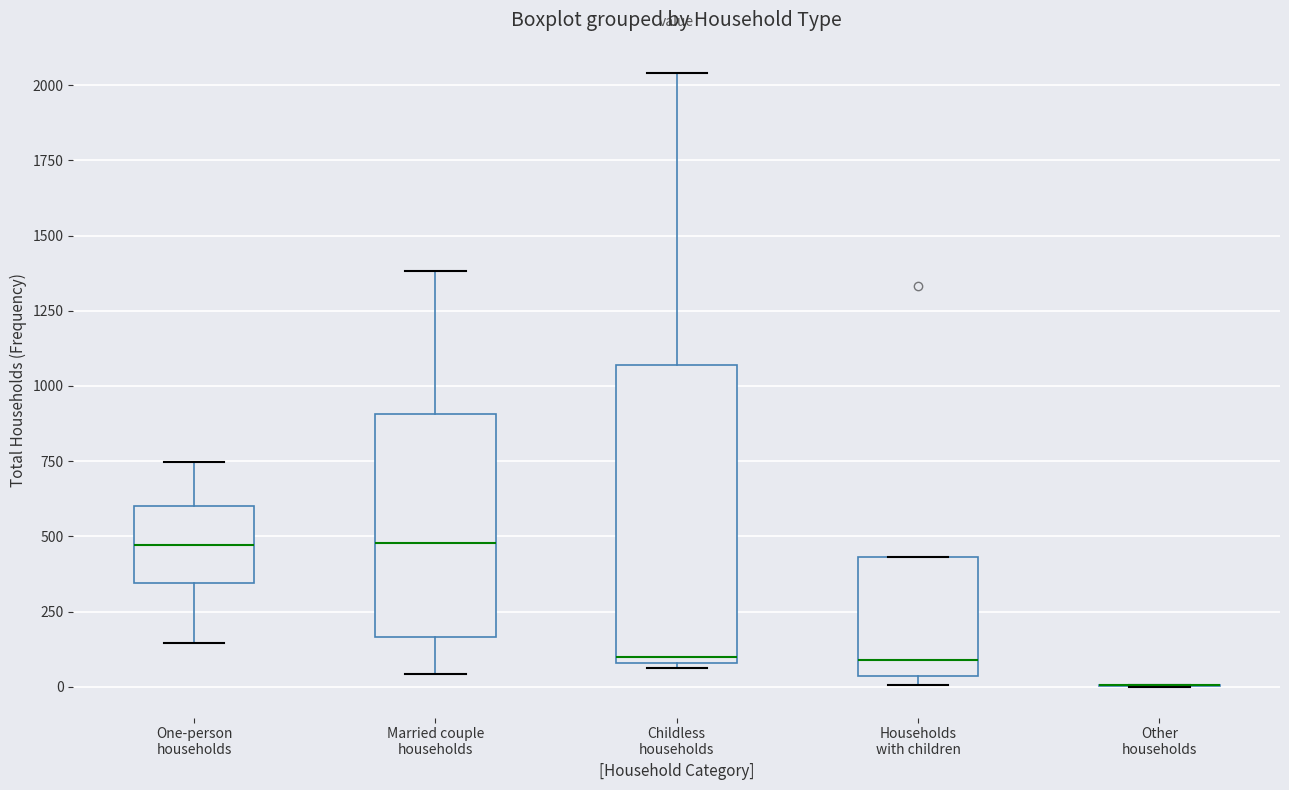

Where does the upper whisker of the box for Childless households end on the y-axis? The values are not printed on the chart, so give them approximately, as read against the axis.

2050